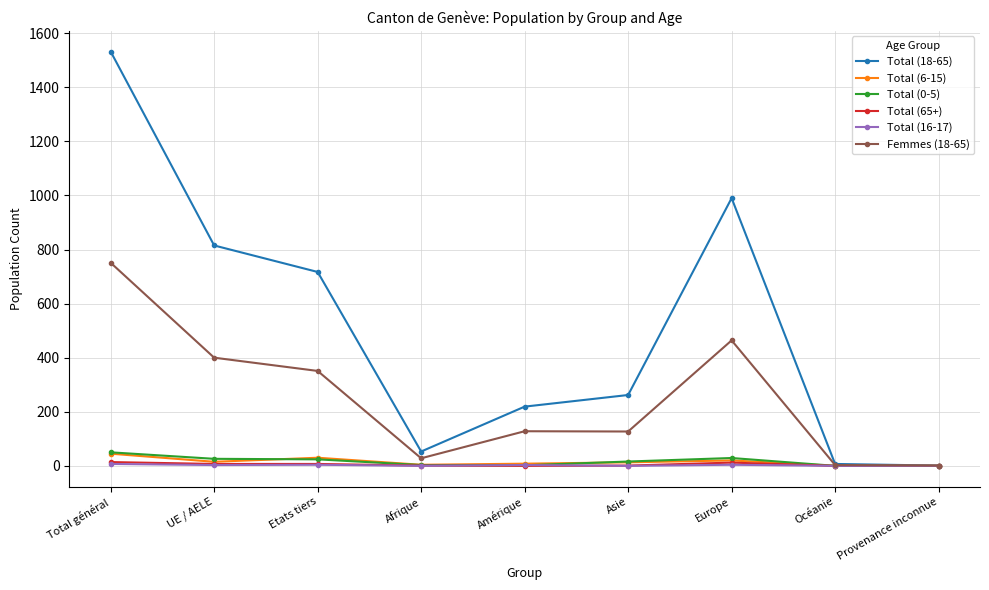

What is the difference between the maximum and second lowest values in the Total (18-65) series?

1525